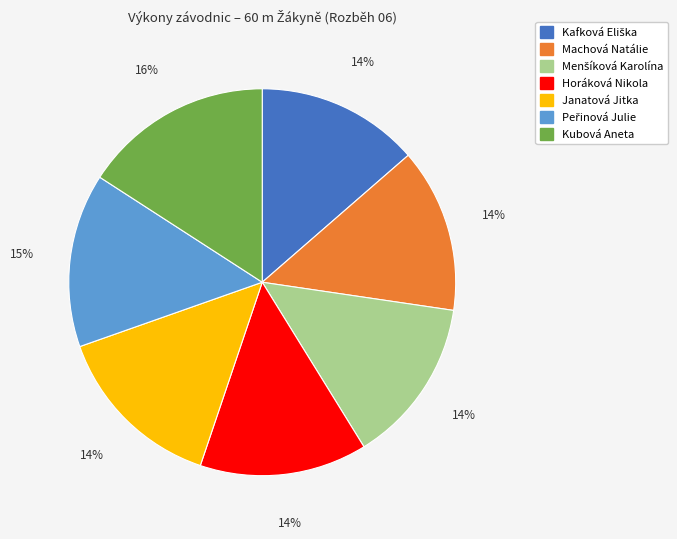

Is there a majority slice in this chart?

No